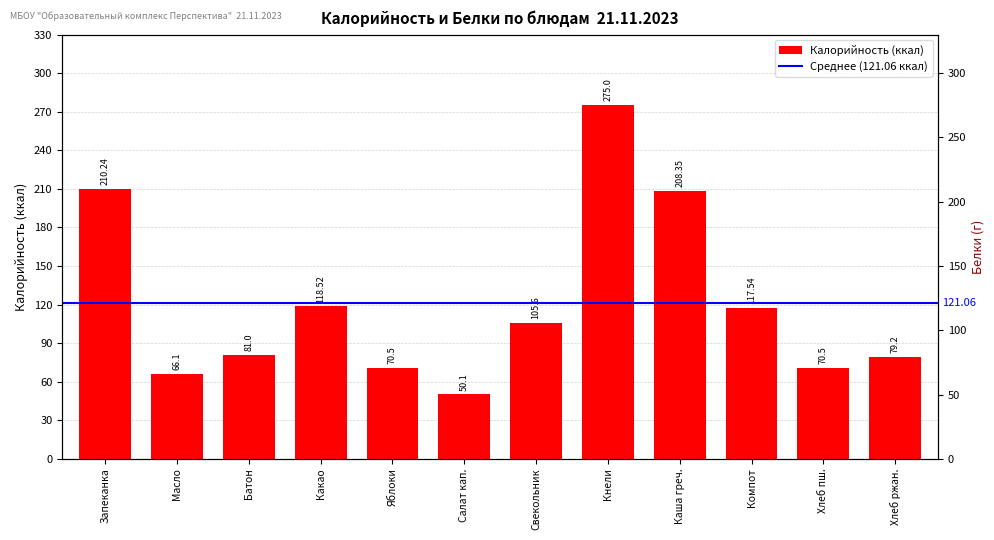

Reading left to right, extract all data points from this chart.

Калорийность: 210.2	66.1	81.0	118.5	70.5	50.1	105.6	275.0	208.3	117.5	70.5	79.2
Белки: 10.5	0.1	2.4	4.1	0.6	0.9	1.4	9.1	4.5	0.3	2.3	2.6